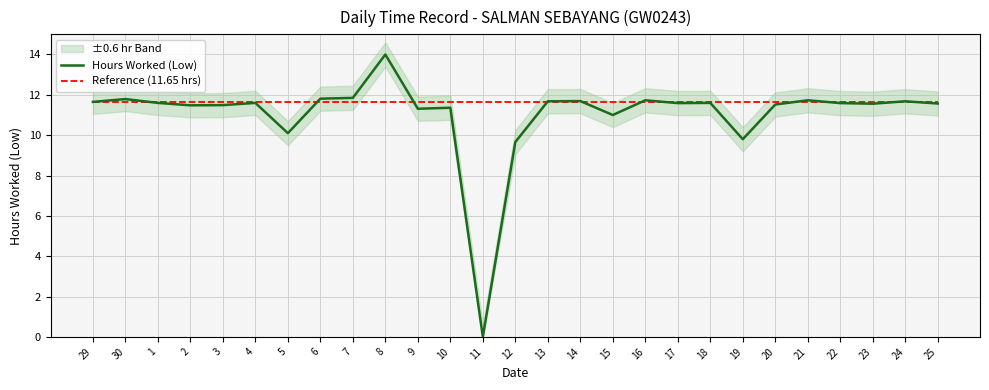

How many interior local valleys does the Hours Worked (Low) series have?

8